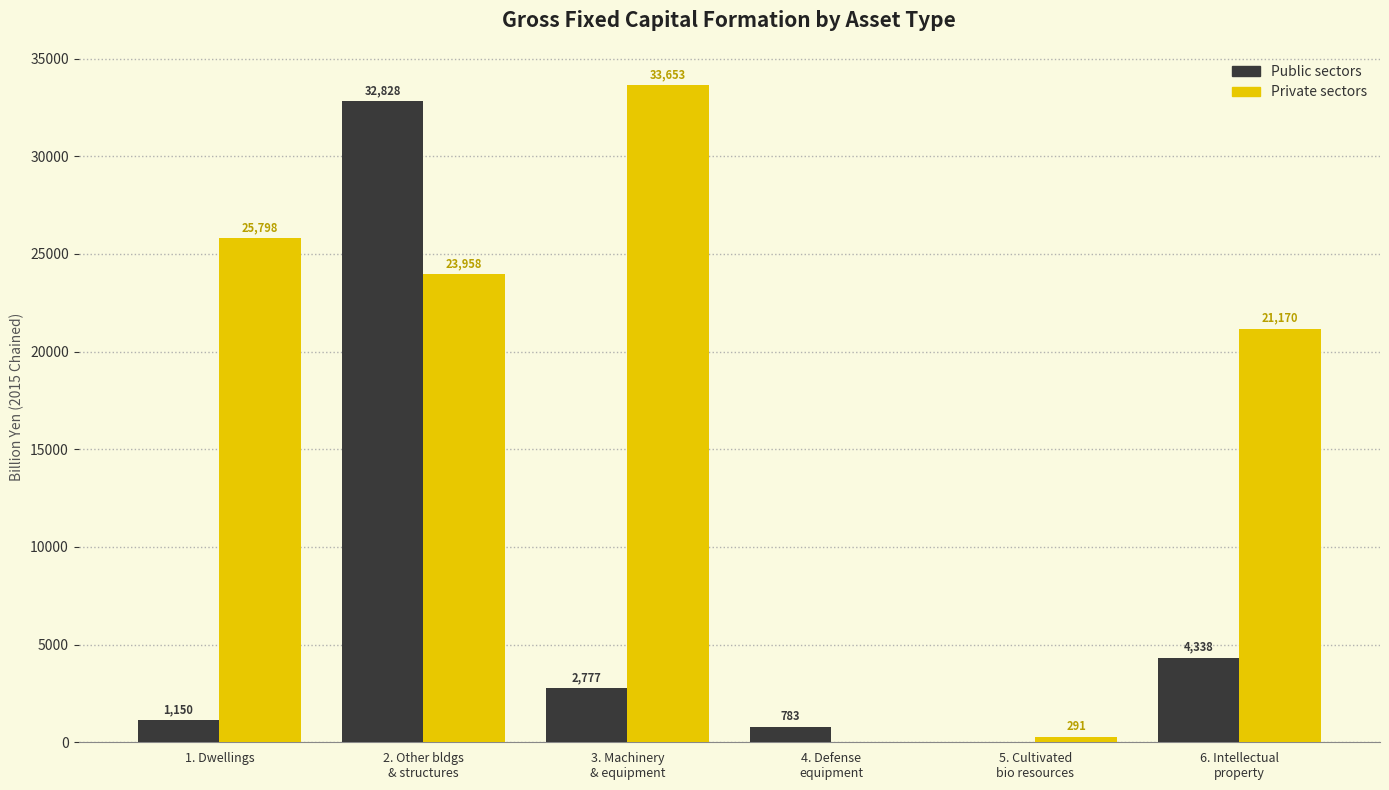

What is the difference between the Private sectors values at 2. Other bldgs
& structures and 3. Machinery
& equipment?

9695.2